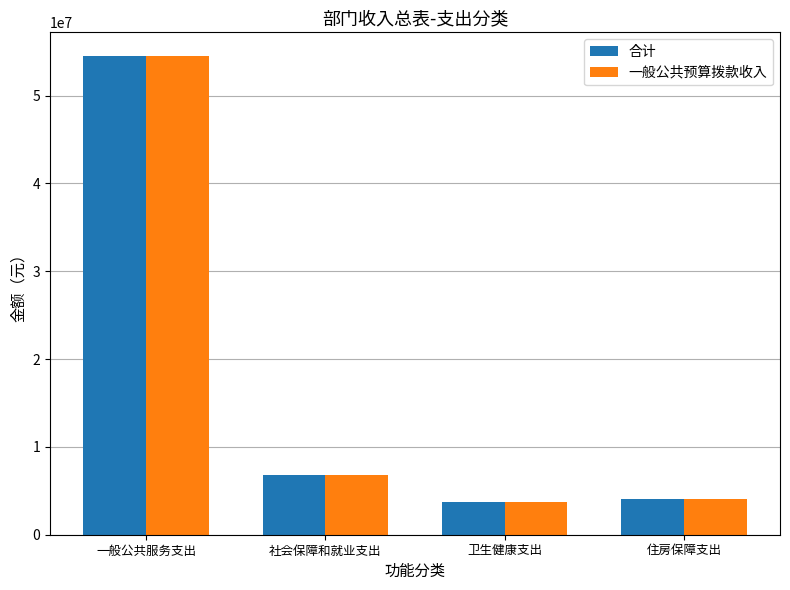

What is the maximum value shown in the chart?

54467377.8